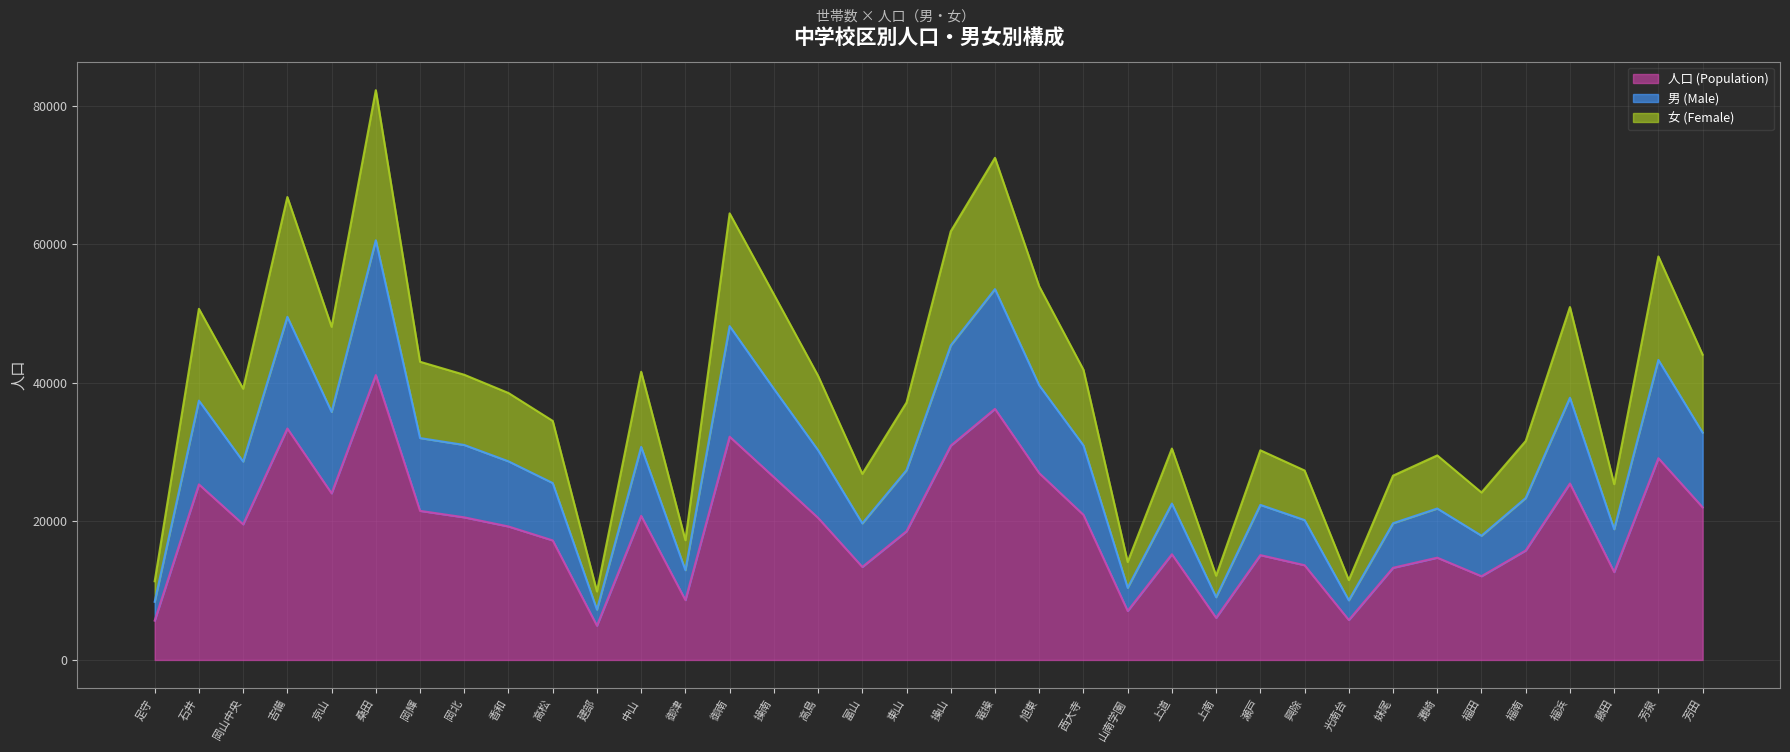

What is the difference between the highest and lowest values at 芳泉?

29120